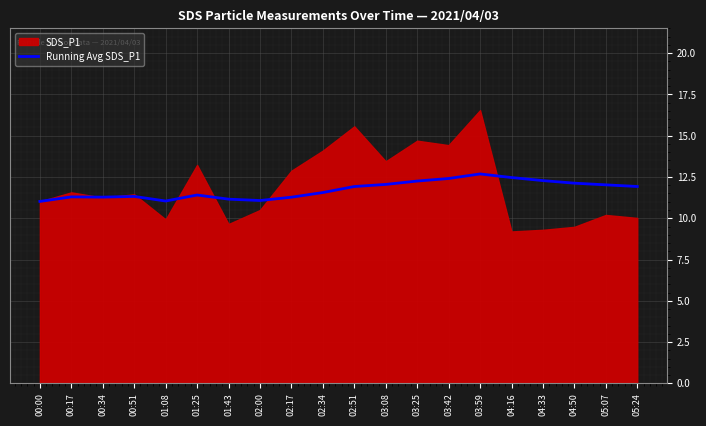

Where is the data nearest to the value 11?

00:00